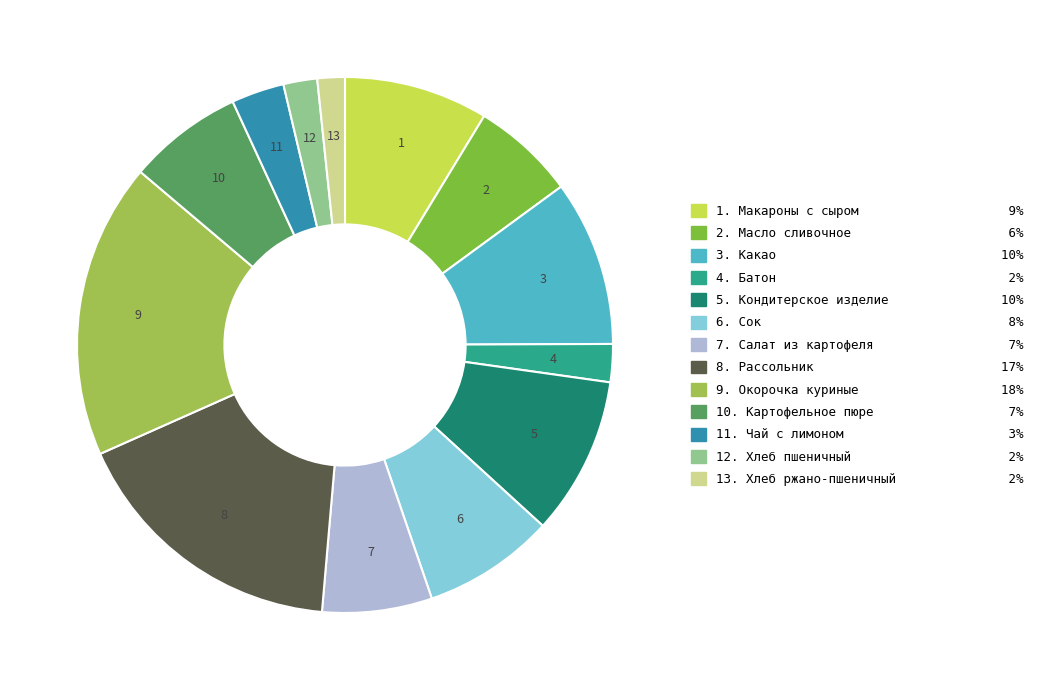

Is there any slice that represents more than half of the pie?

No